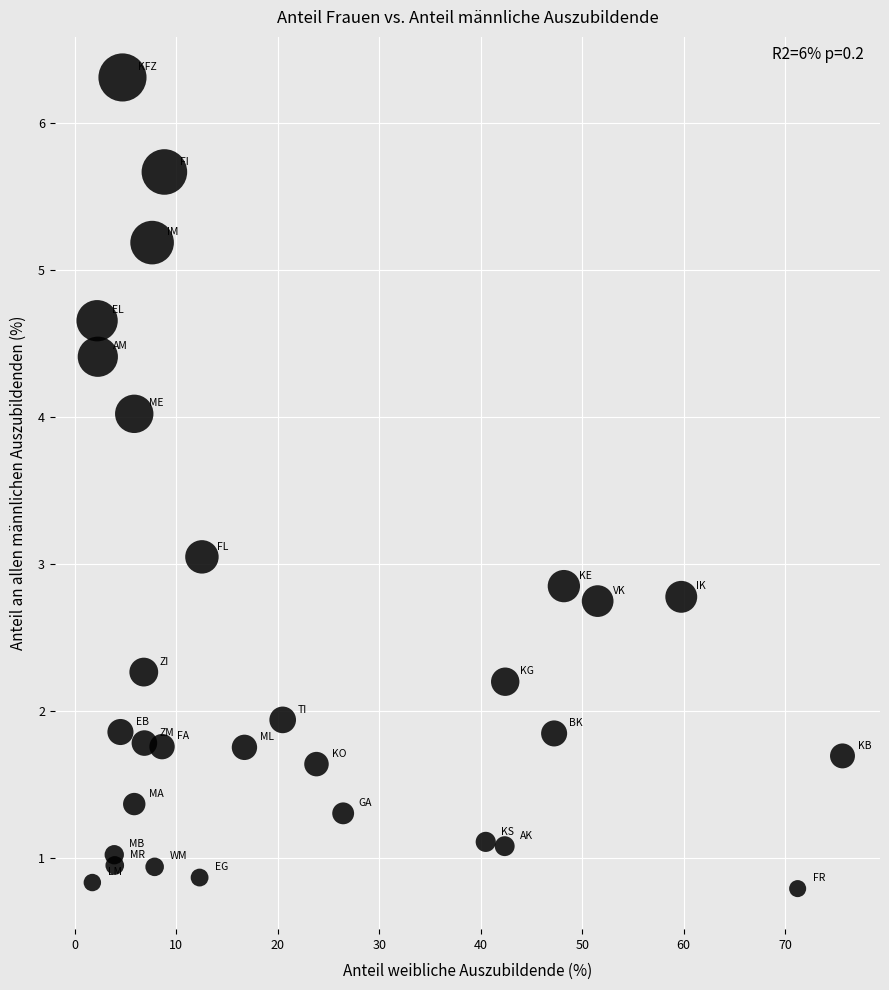

What is the range of X values (max minus min)?

73.9